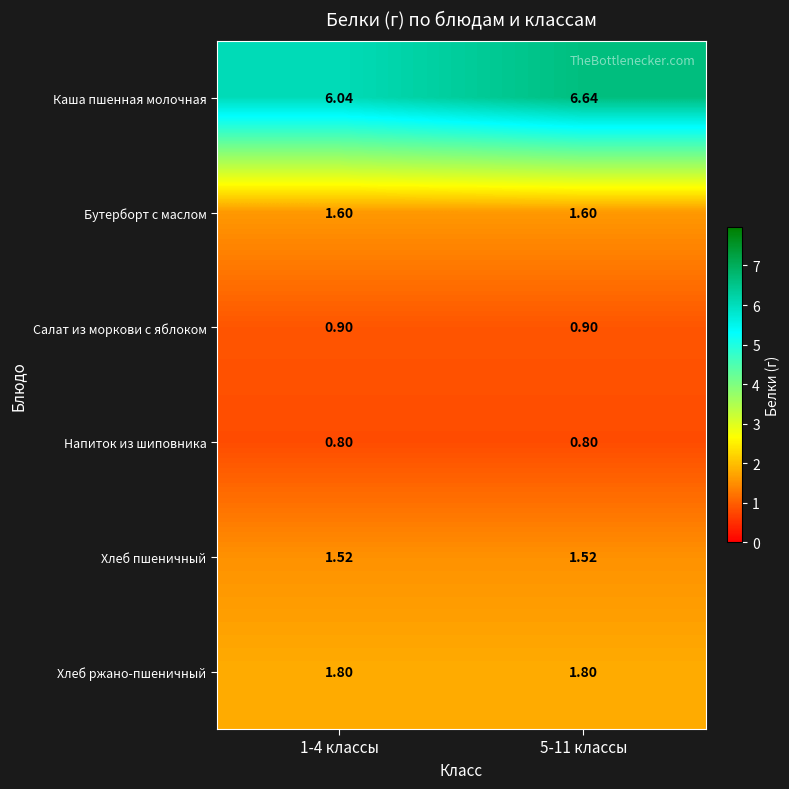

Which series has the widest spread of values?

Каша пшенная молочная